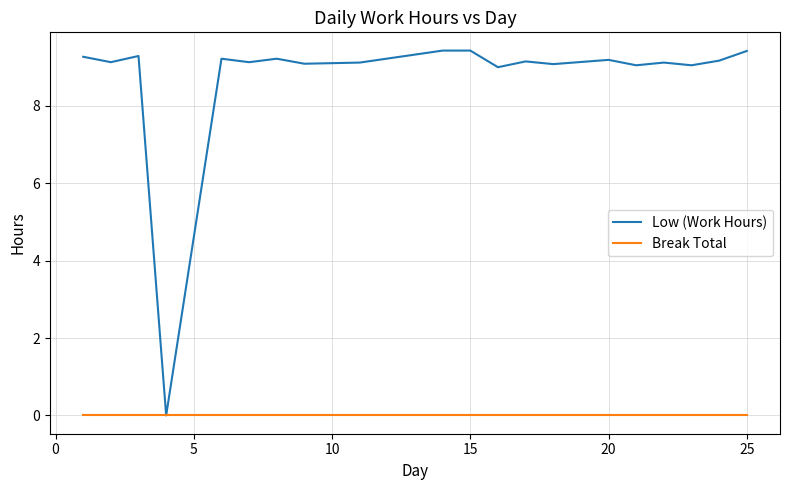

Rank the series by their average value, from lowest to highest.

Break Total, Low (Work Hours)